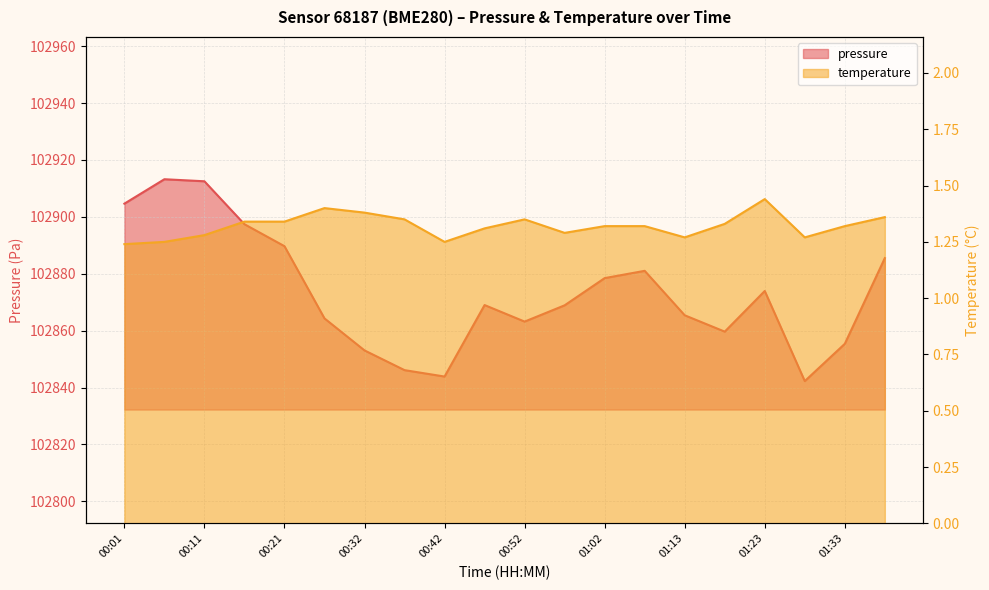

What position from the right is 01:33?

2